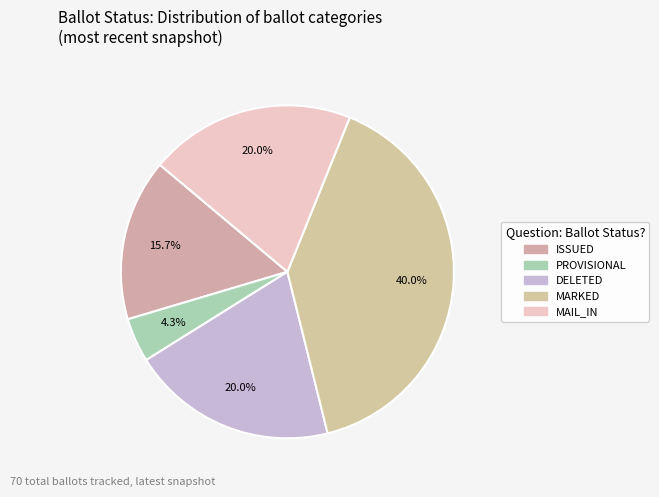

How many slices are in this pie chart?

5